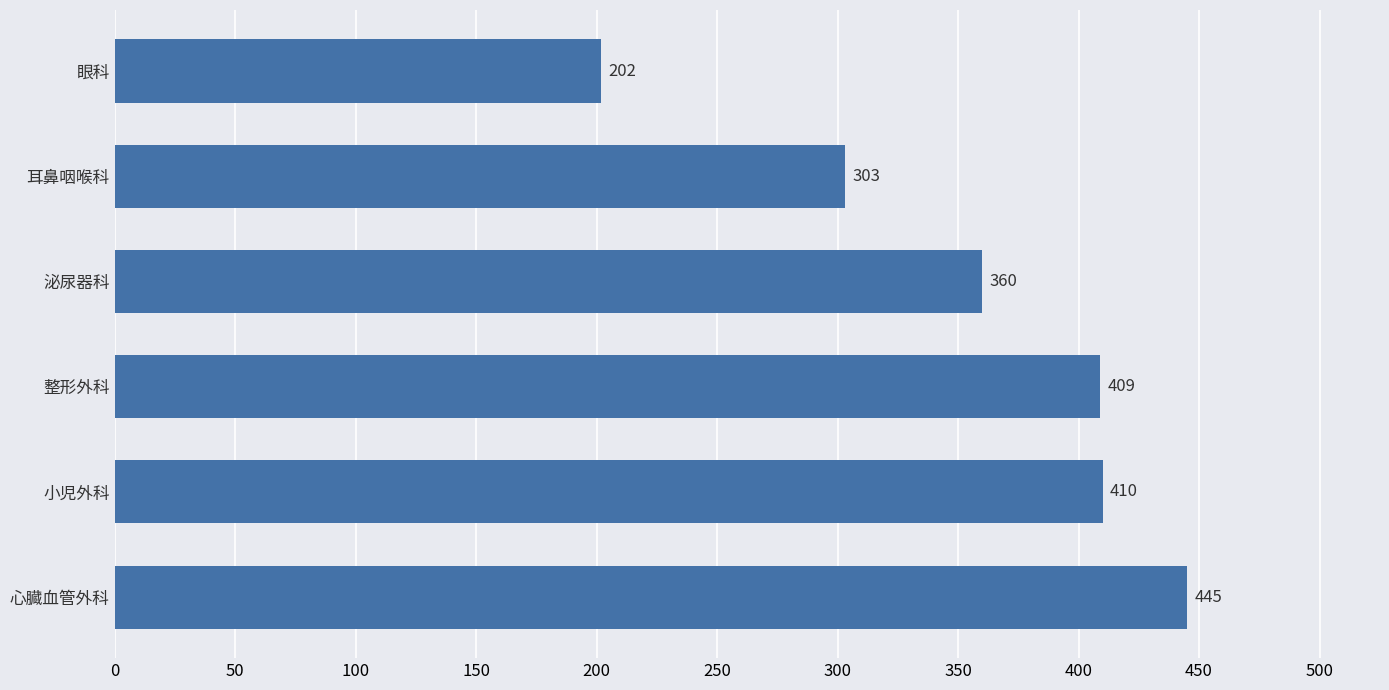

True or false: the data shows 426 at 耳鼻咽喉科.

False